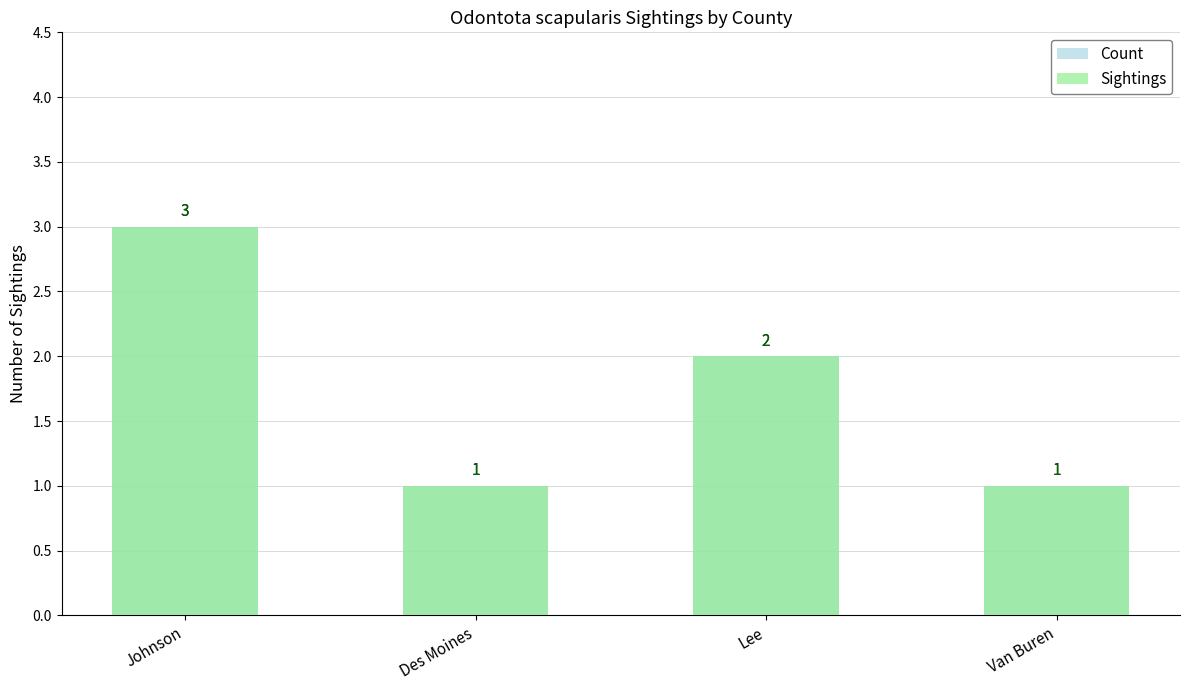

Between Des Moines and Van Buren, which series saw the biggest shift?

Count